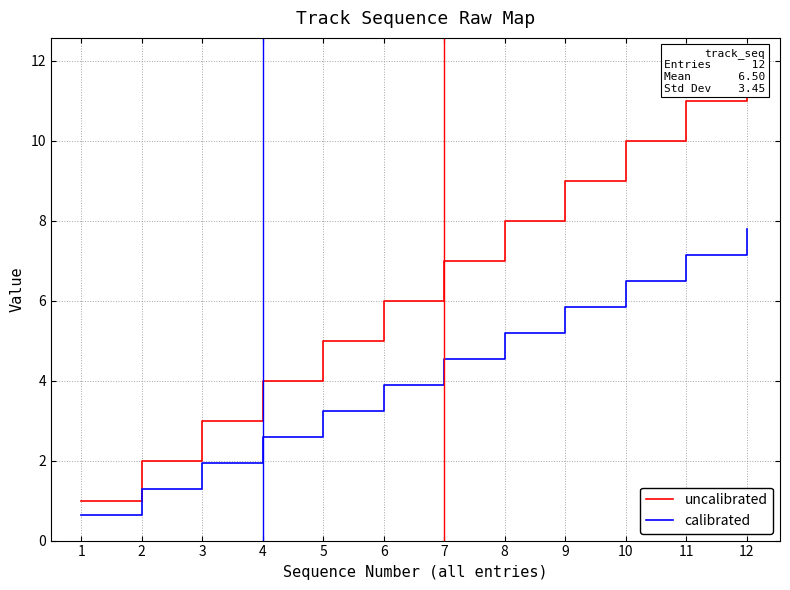

At which category is the sum across all series the highest?

12